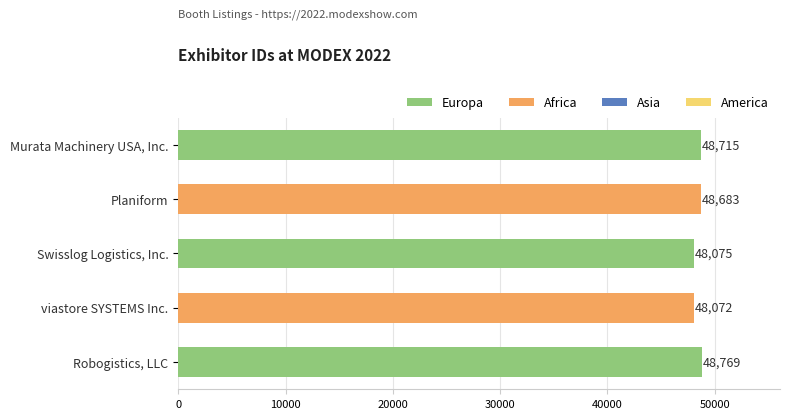

What is the value of the 1st bar from the top?

48715